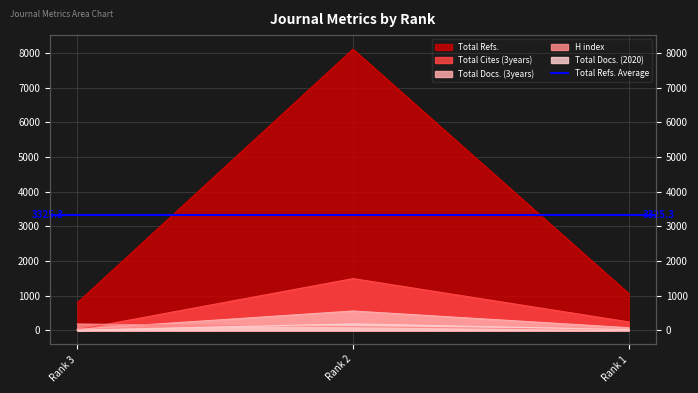

What is the approximate value of Total Docs. (3years) at Rank 2, to the nearest 100?

600